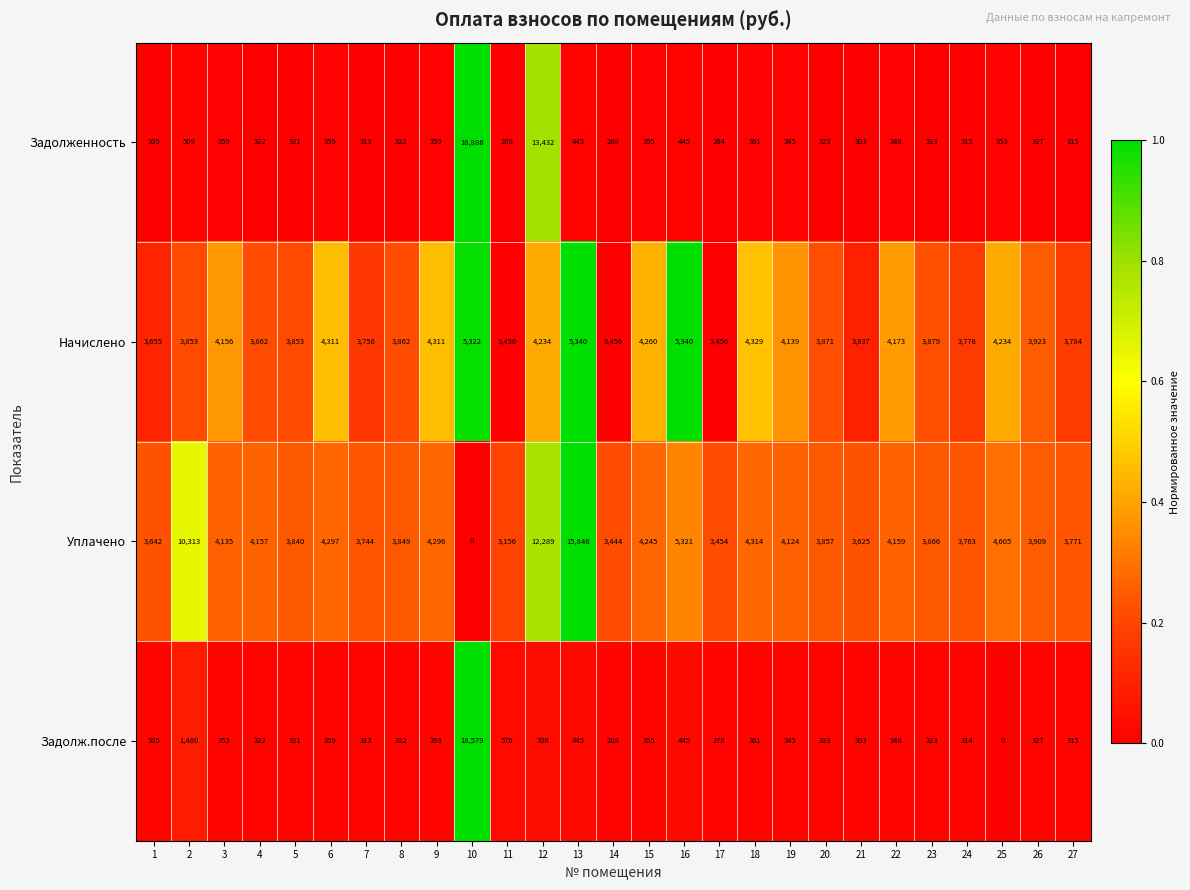

What is the difference between the maximum and minimum values in the Уплачено series?

15846